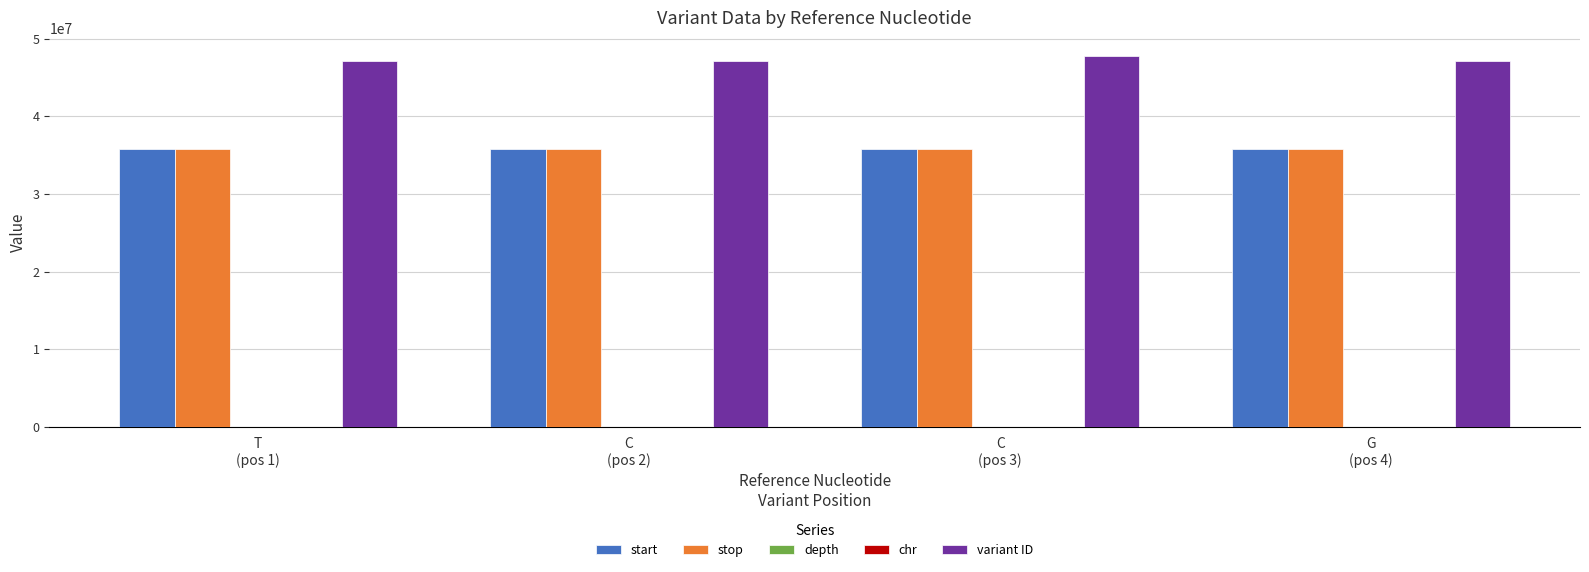

What is the highest value of the variant ID series?

47708228